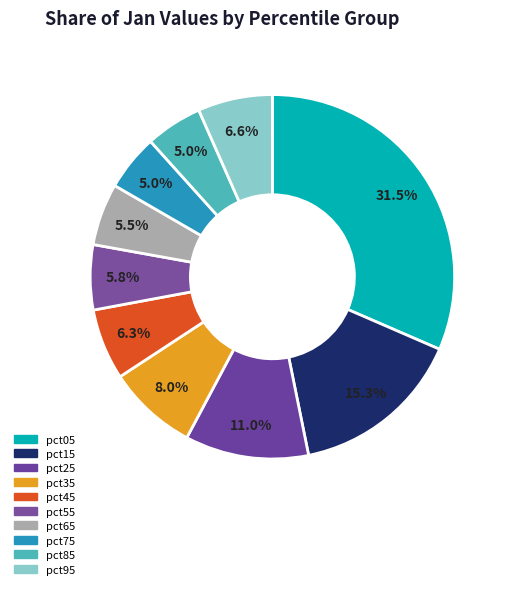

How many segments does this pie chart have?

10